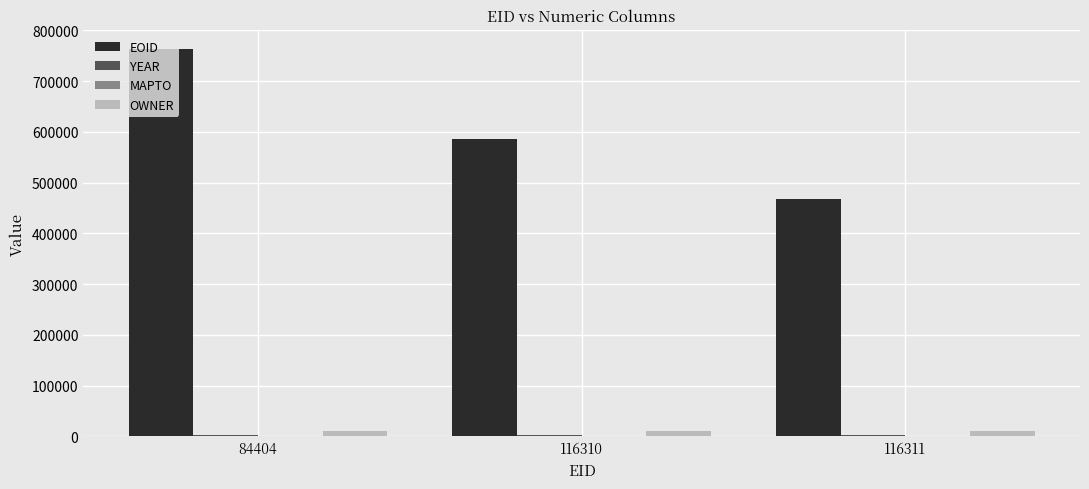

What is the maximum value shown in the chart?

763209